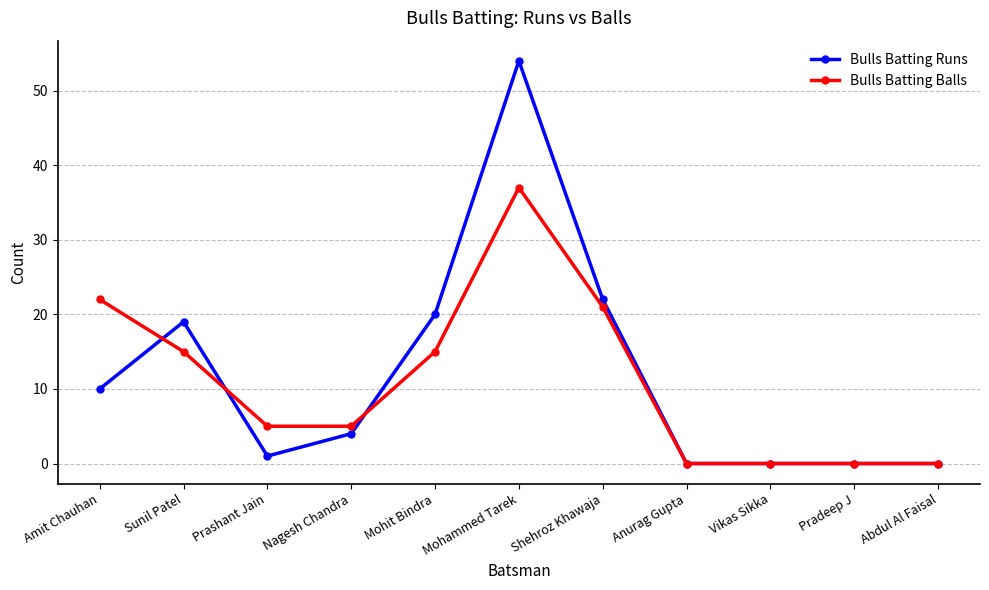

At which label does Bulls Batting Balls first exceed 5?

Amit Chauhan